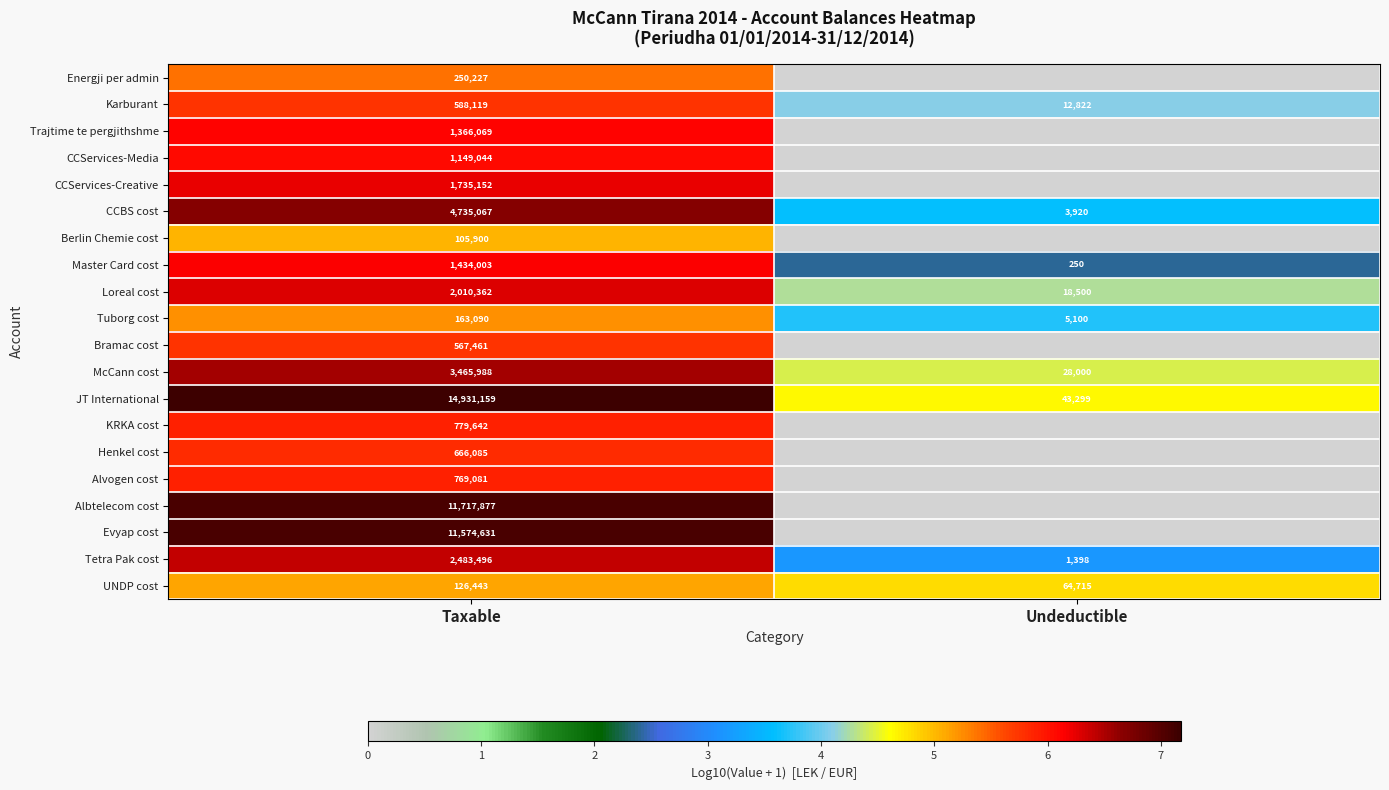

The McCann cost series shows 3465988 at Taxable. True or false?

True